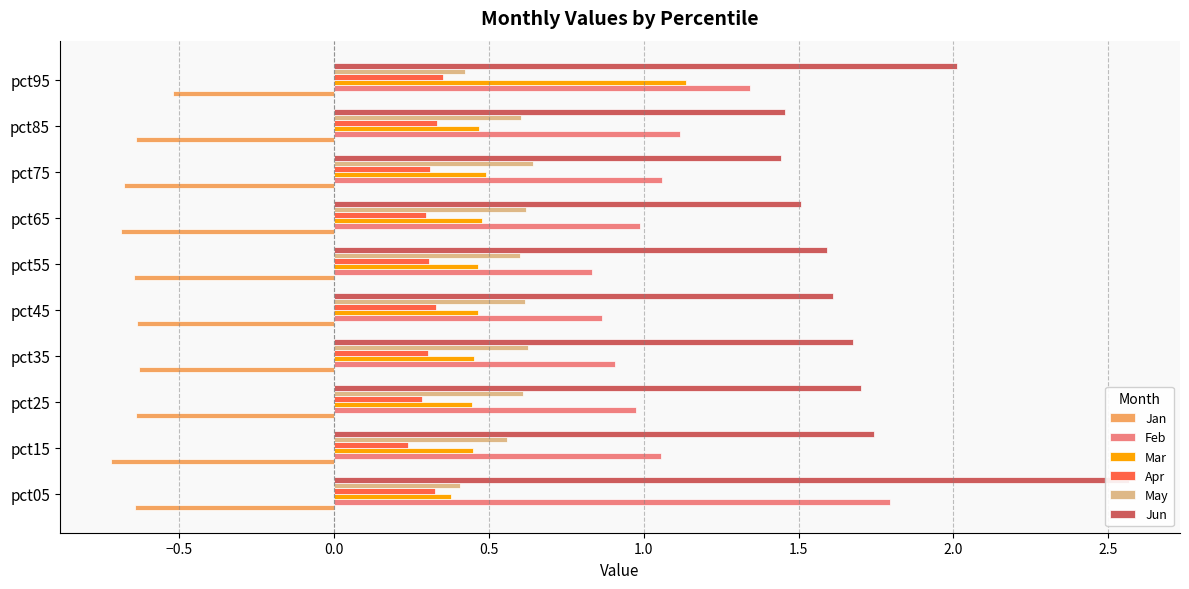

Rank the series by their maximum value, from lowest to highest.

Jan, Apr, May, Mar, Feb, Jun